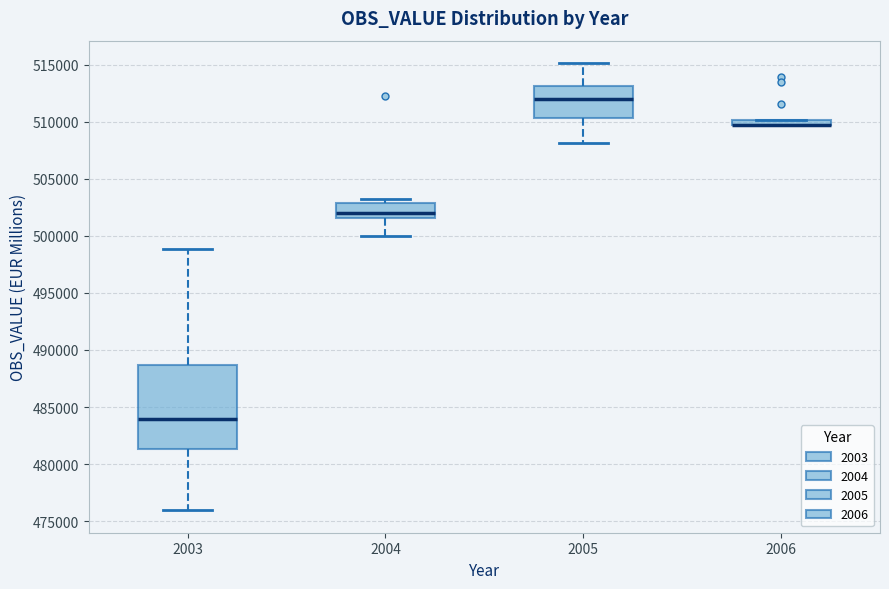

Comparing the boxes themselves (not the whiskers), which one is the tallest?

2003